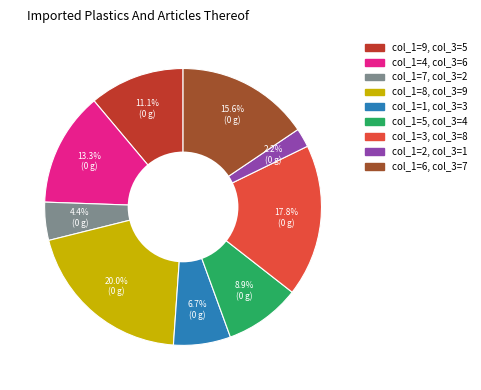

Rank the categories by value from lowest to highest.

col_1=2, col_3=1, col_1=7, col_3=2, col_1=1, col_3=3, col_1=5, col_3=4, col_1=9, col_3=5, col_1=4, col_3=6, col_1=6, col_3=7, col_1=3, col_3=8, col_1=8, col_3=9